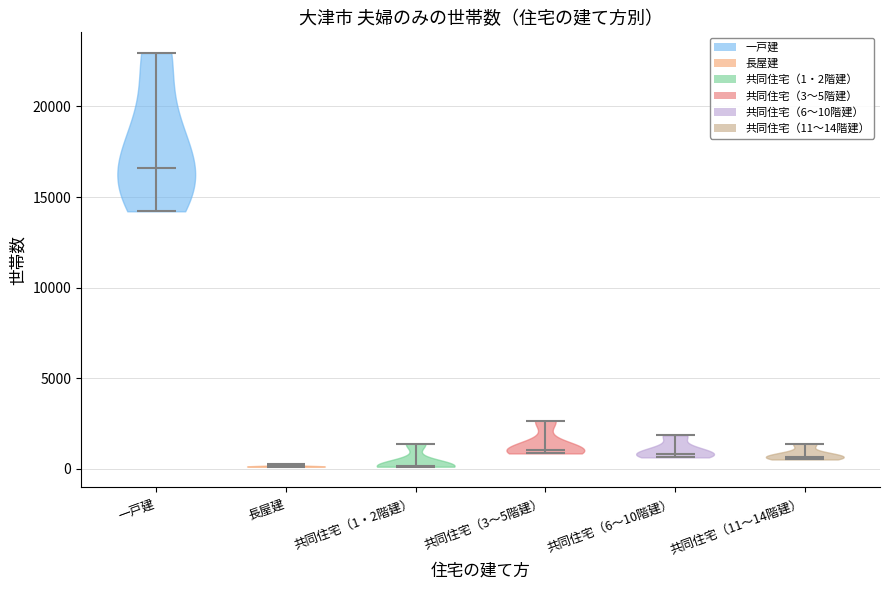

Reading left to right, read every violin against the y-axis: where its median line is, and the lowest and highest points it reaches. The values are not printed on the chart, so give them approximately, as read against the axis.

一戸建: median line 16500, lowest point 14000, highest point 23000
長屋建: median line 0, lowest point 0, highest point 500
共同住宅（1・2階建）: median line 0, lowest point 0, highest point 1500
共同住宅（3～5階建）: median line 1000, lowest point 1000, highest point 2500
共同住宅（6～10階建）: median line 1000, lowest point 500, highest point 2000
共同住宅（11～14階建）: median line 500, lowest point 500, highest point 1500